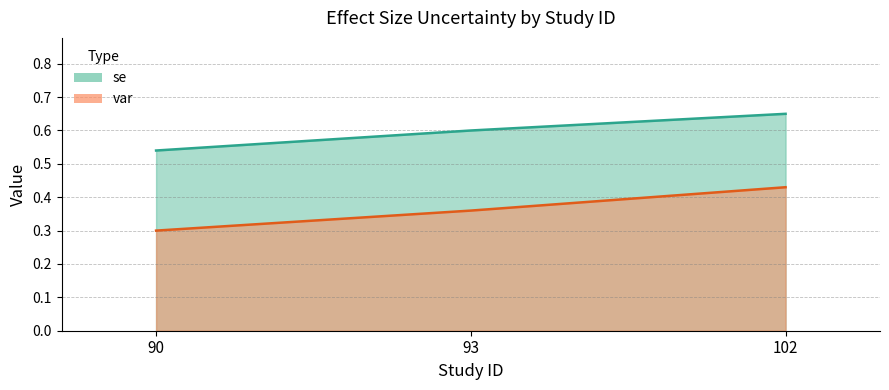

Which label corresponds to the smallest value in the chart?

90